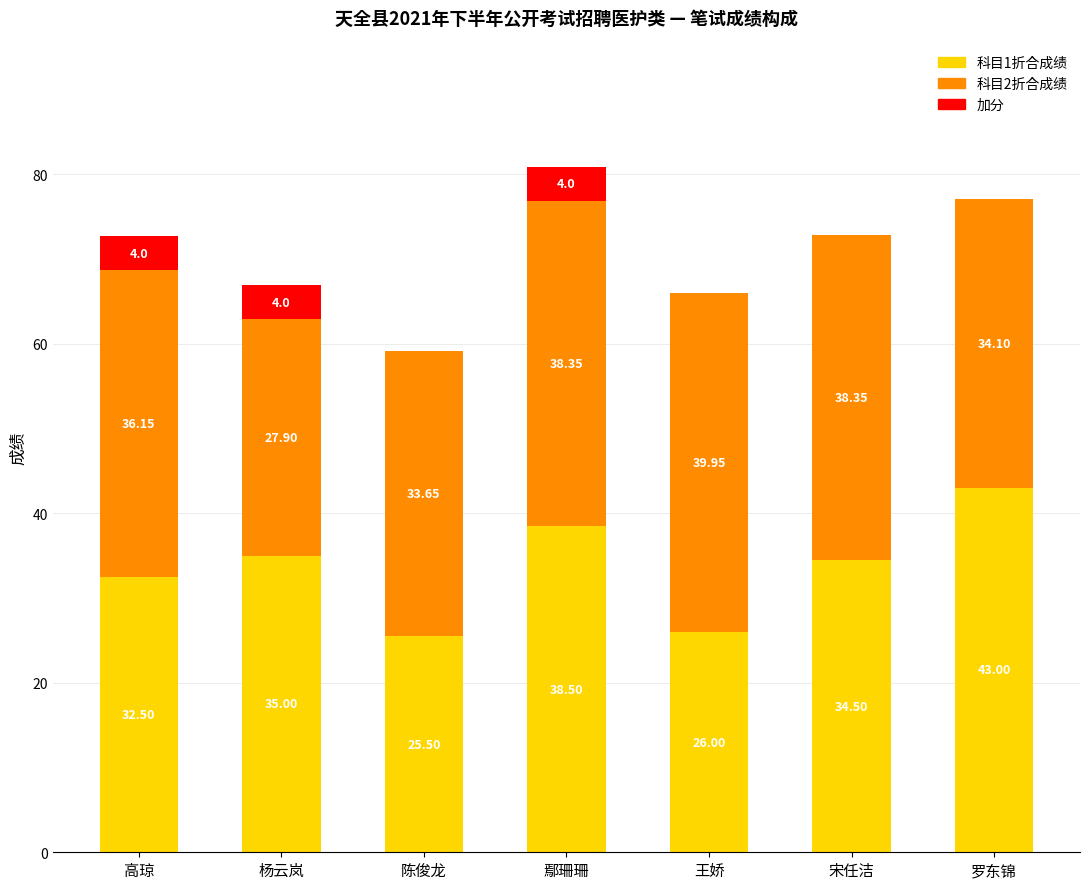

What is the total value across all series at 罗东锦?

77.1